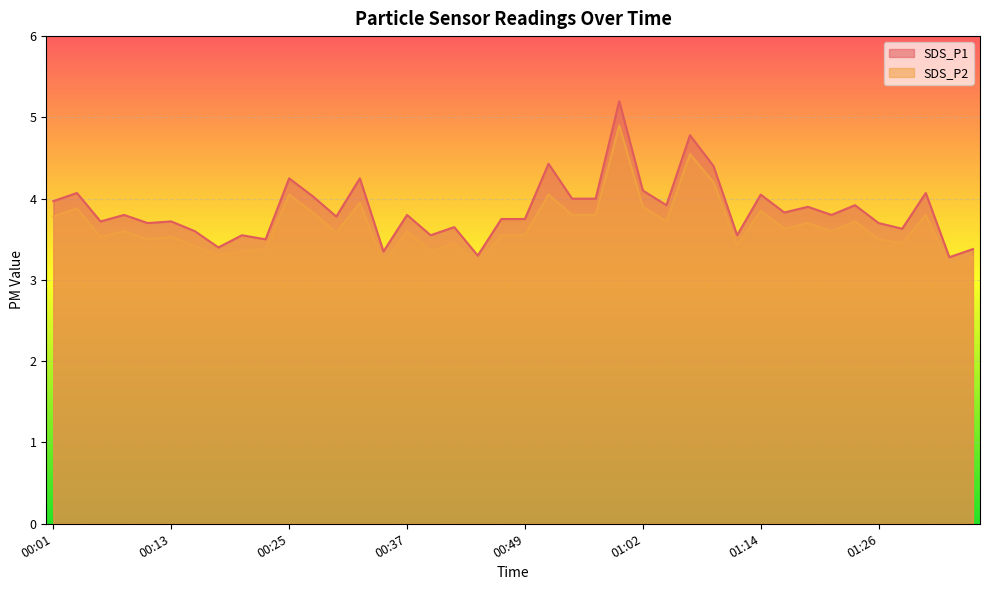

What is the difference between the maximum and second lowest values in the SDS_P2 series?

1.7